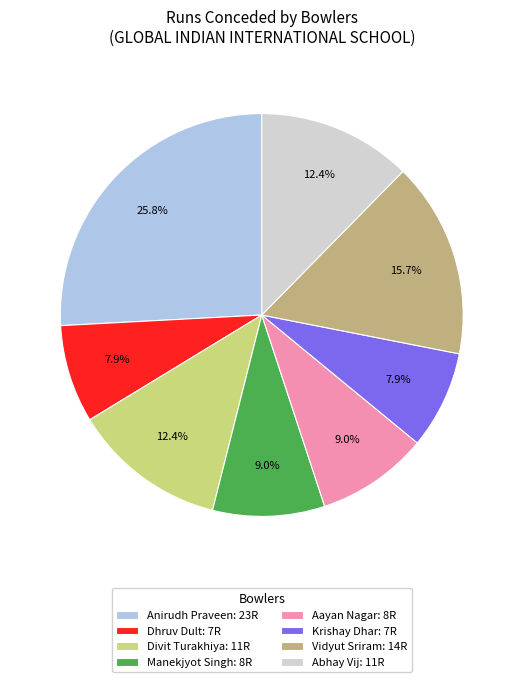

How many slices are in this pie chart?

8